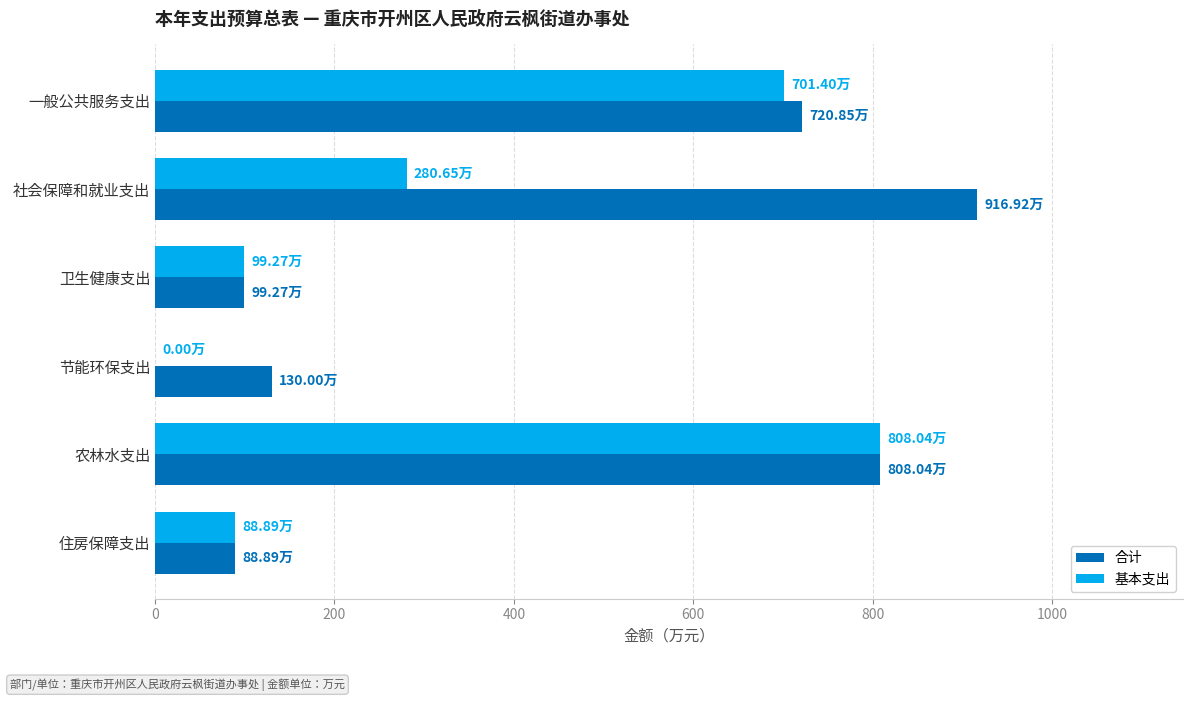

Count the number of categories in the chart.

6